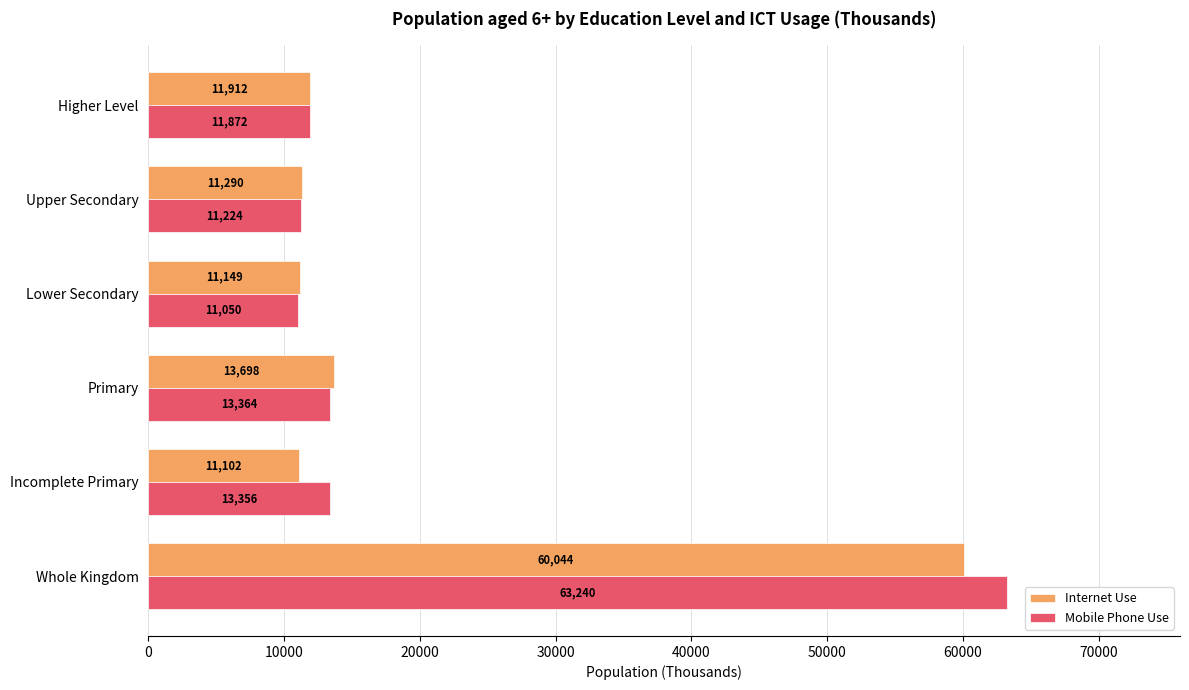

What is the difference between the maximum and second lowest values in the Mobile Phone Use series?

52015.5